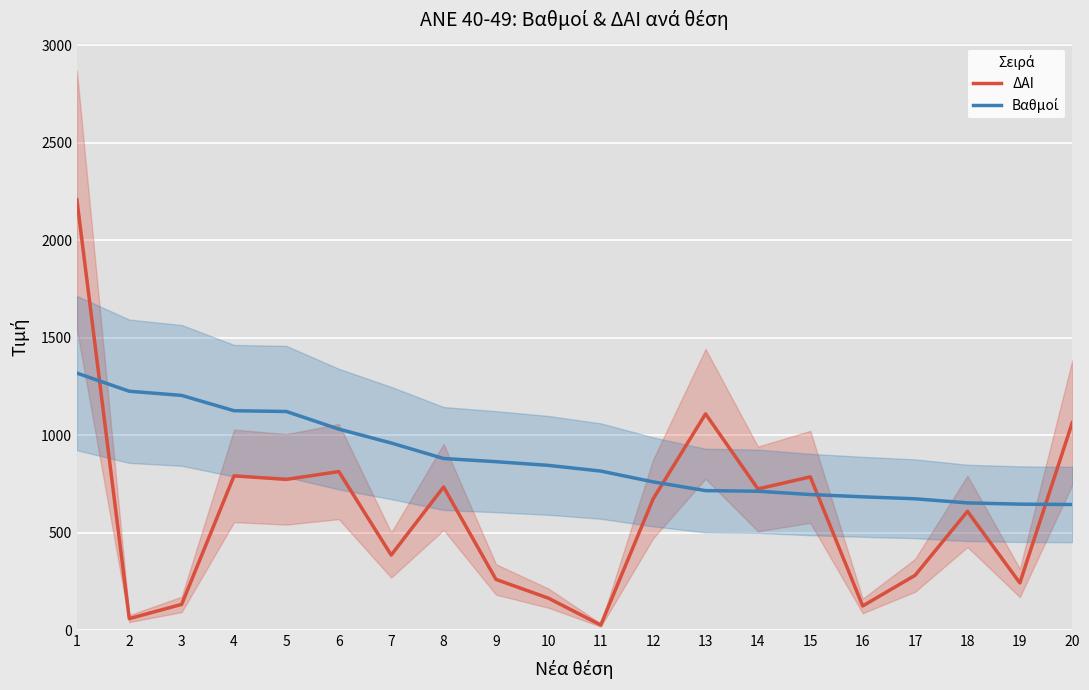

What is the sum of all Βαθμοί values?

17570.5